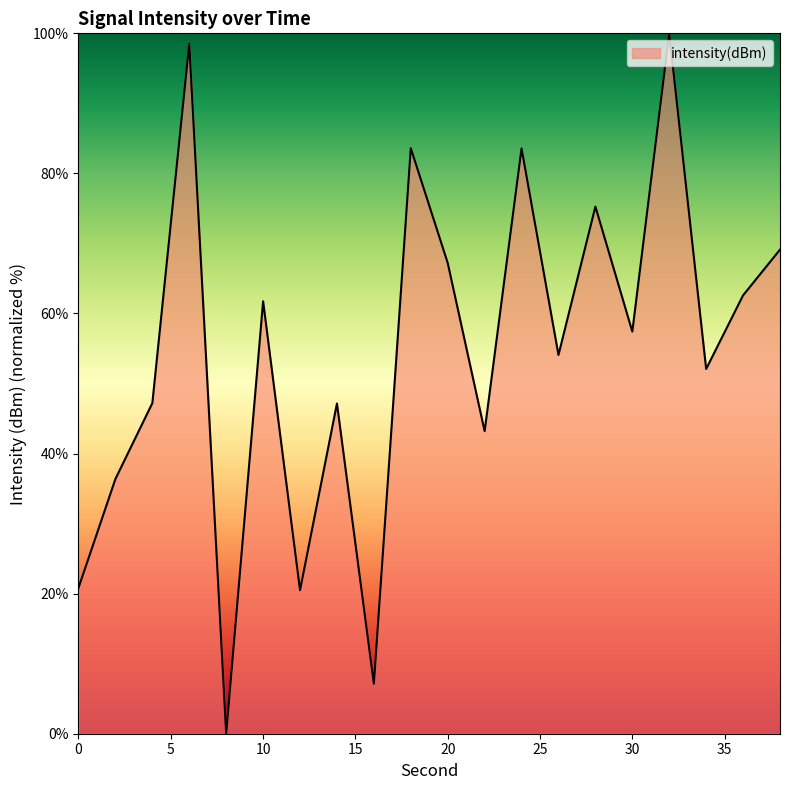

What is the difference between the maximum and minimum values?

100.0